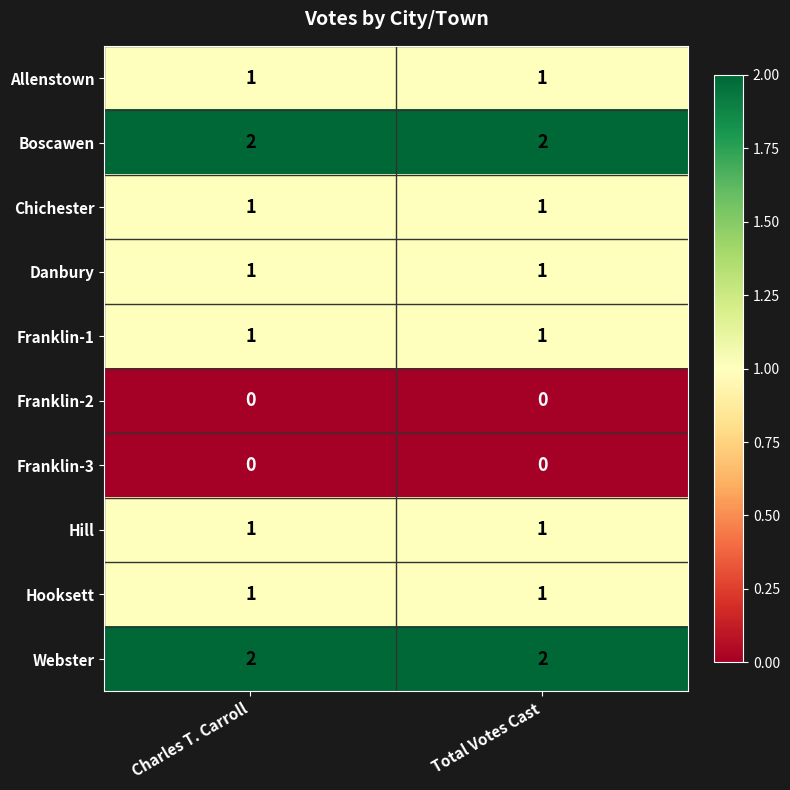

True or false: Allenstown has a value of 1 at Total Votes Cast.

True